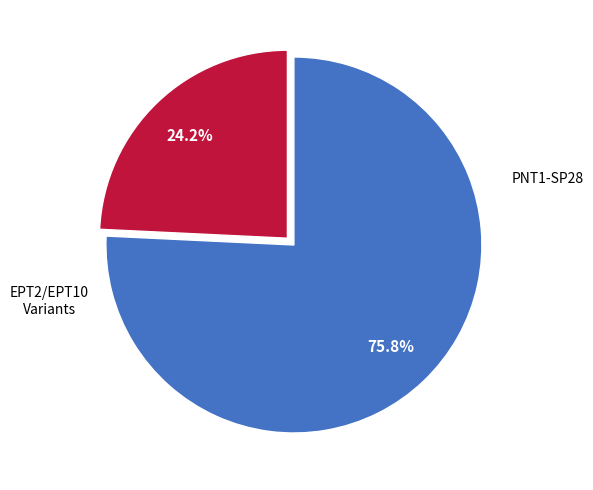

Is there any slice that represents more than half of the pie?

Yes